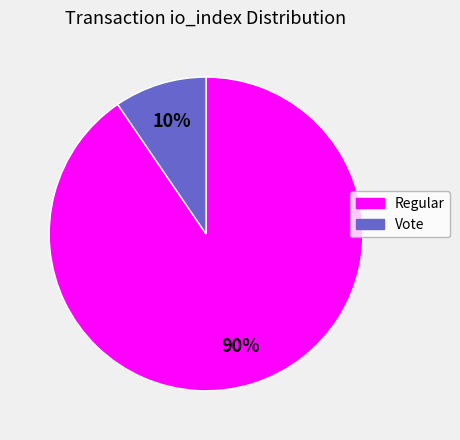

True or false: Vote accounts for 10% of the total.

True